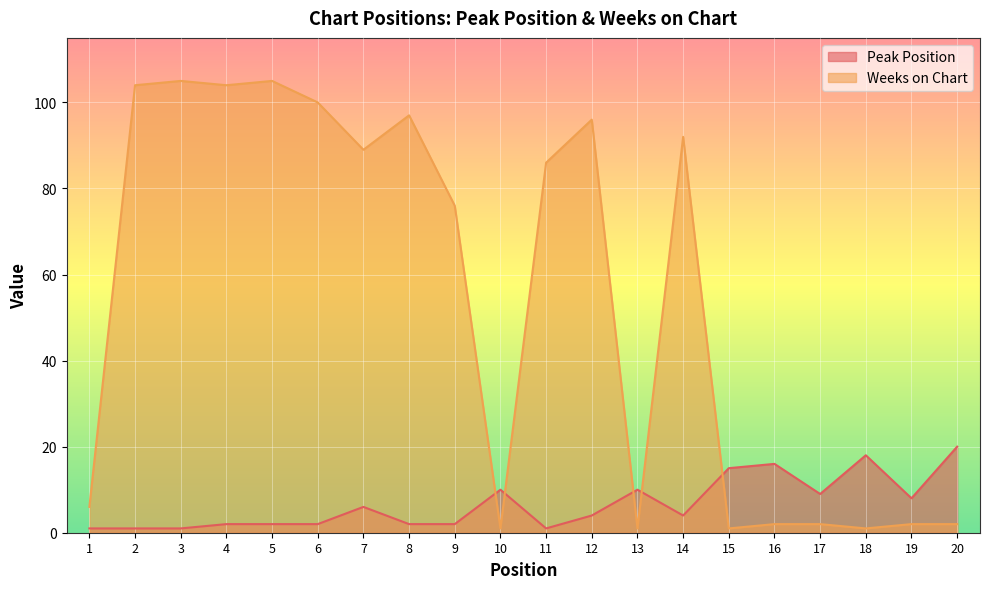

What is the difference between the maximum and minimum values in the Peak Position series?

19